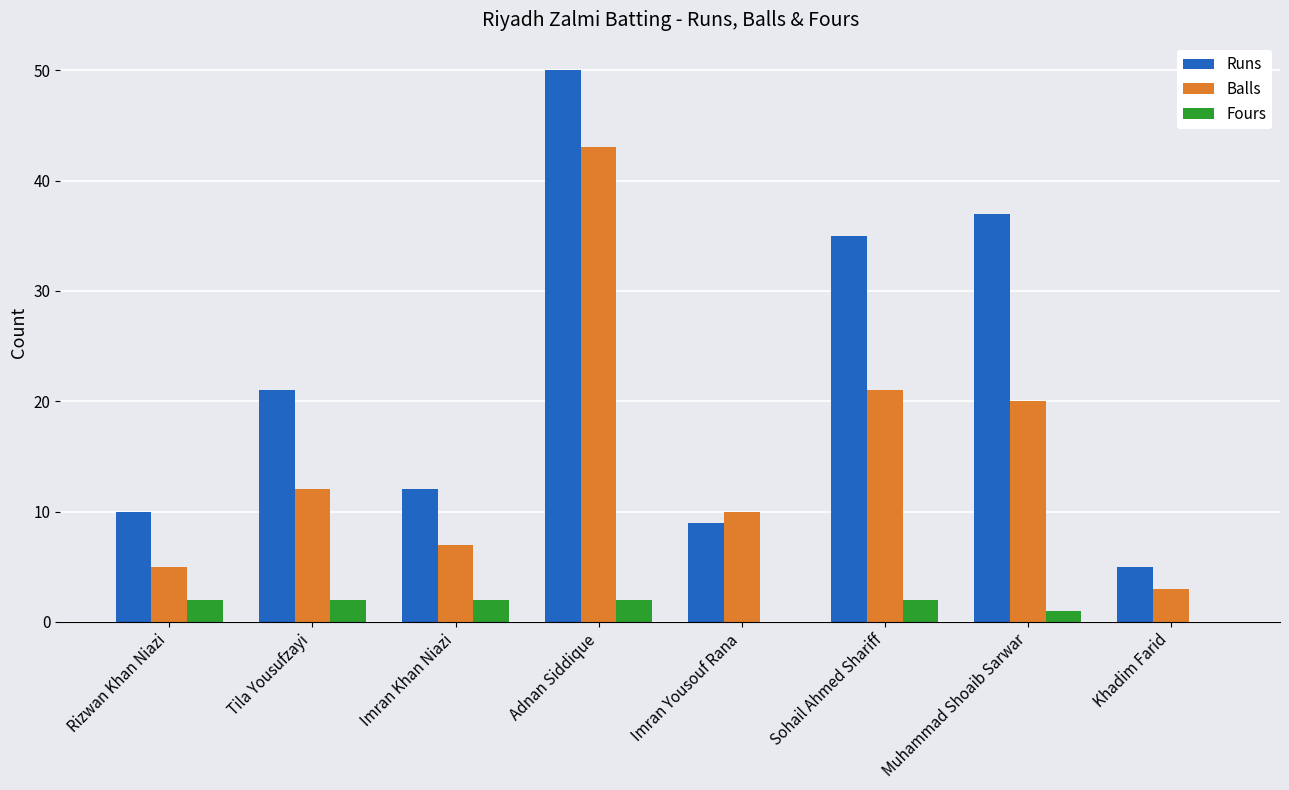

What is the average value of the Balls series?

15